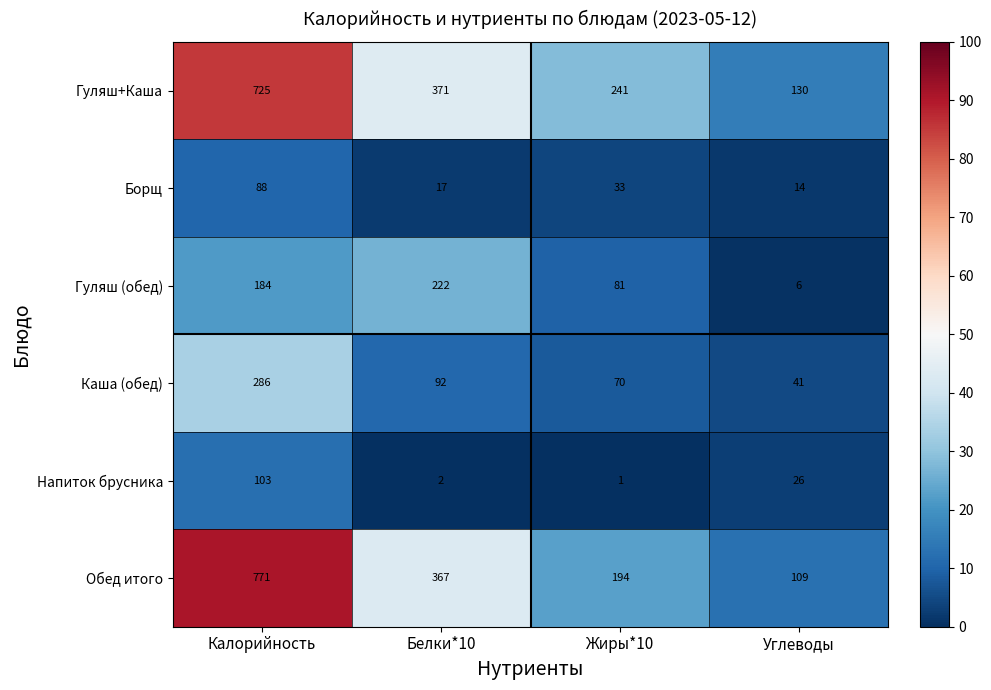

True or false: Каша (обед) has a value of 92 at Белки*10.

True